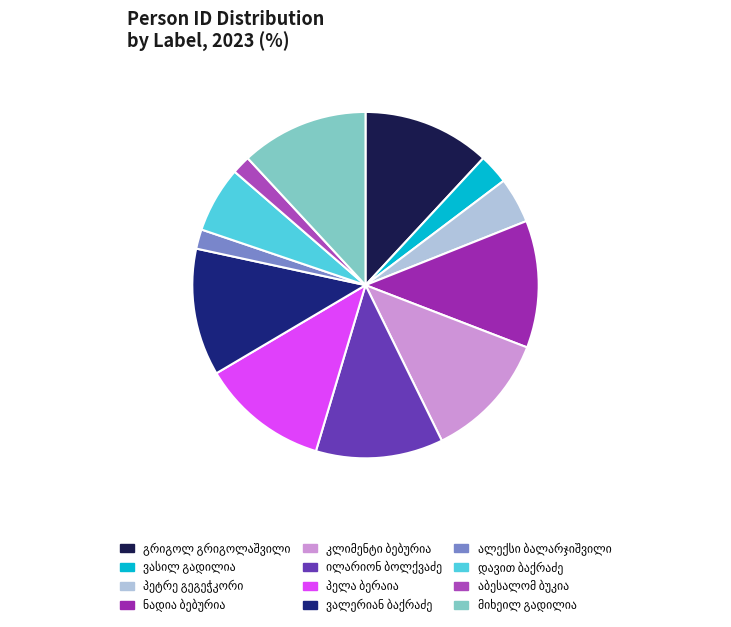

Does any single category account for the majority?

No